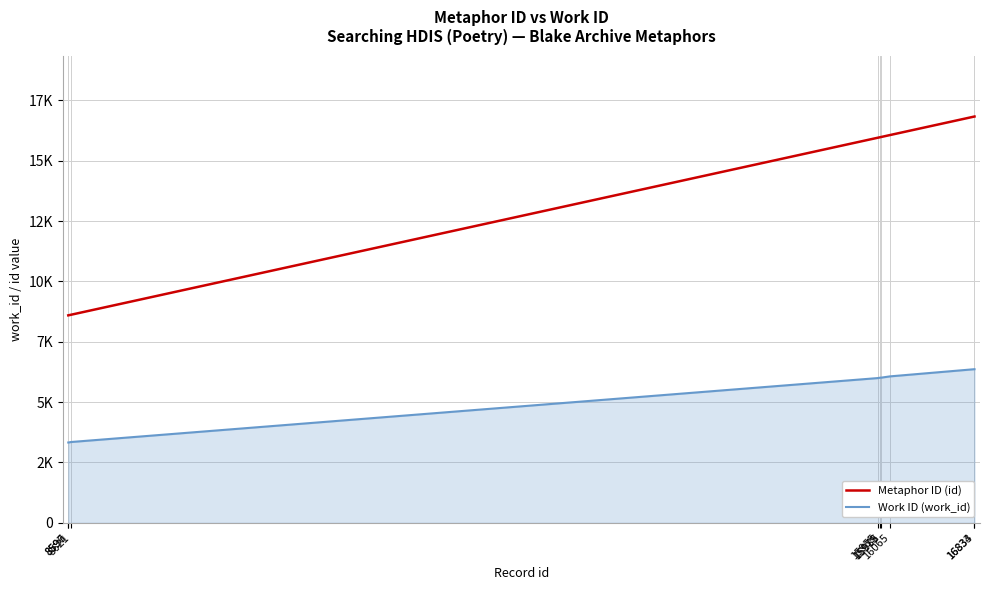

What is the value of the Work ID (work_id) point at the 4th from the left?

5997